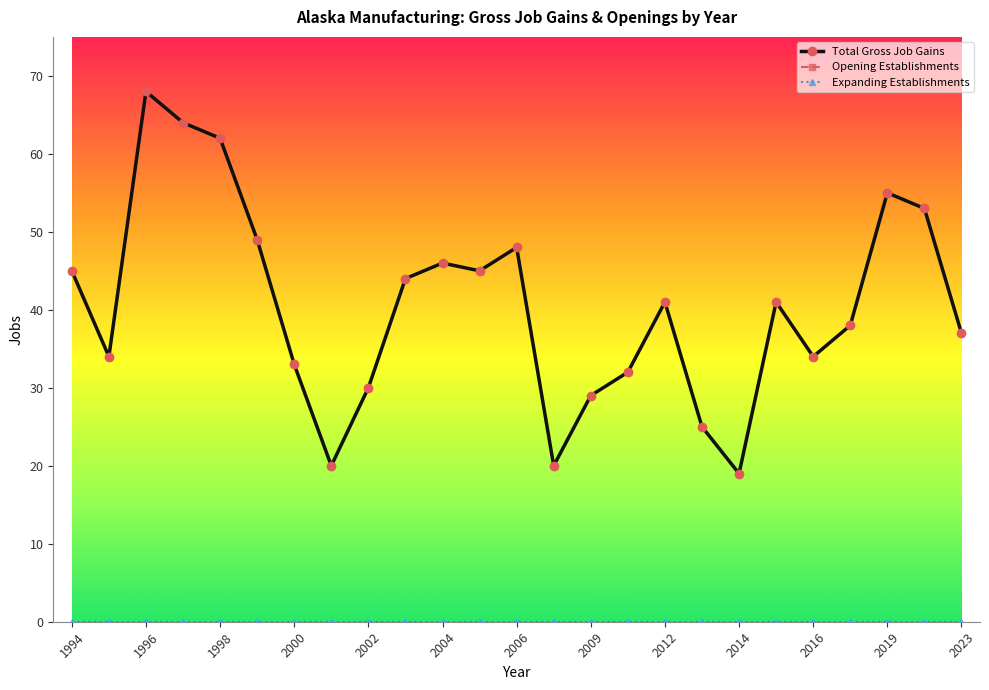

At how many categories does at least one series exceed 24?

22